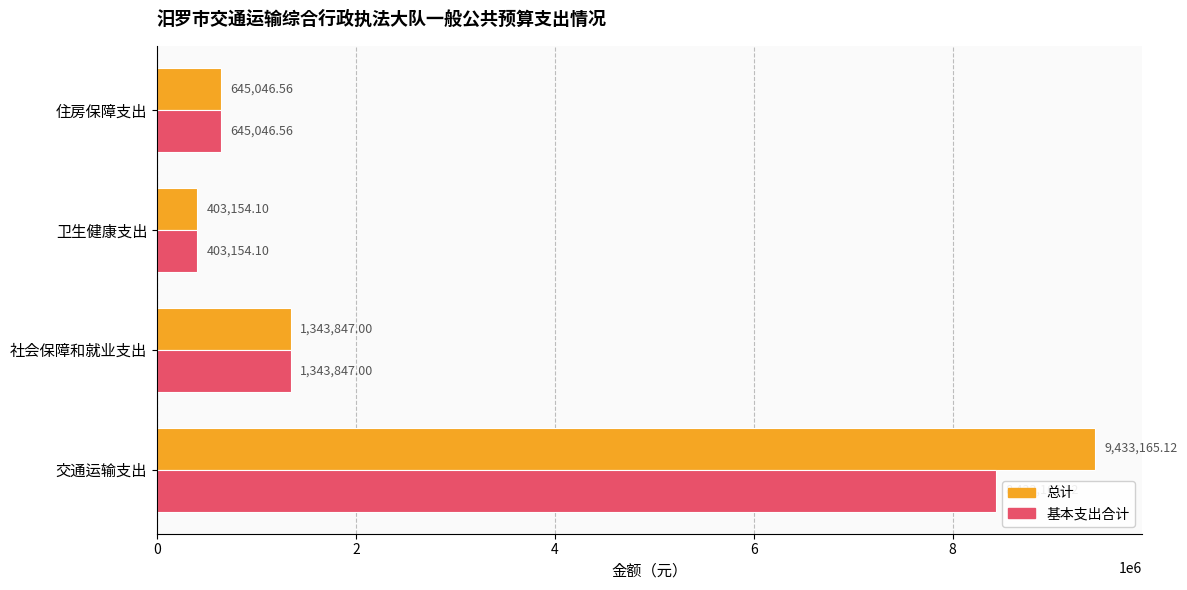

At which label is 总计 closest to 4918159?

社会保障和就业支出